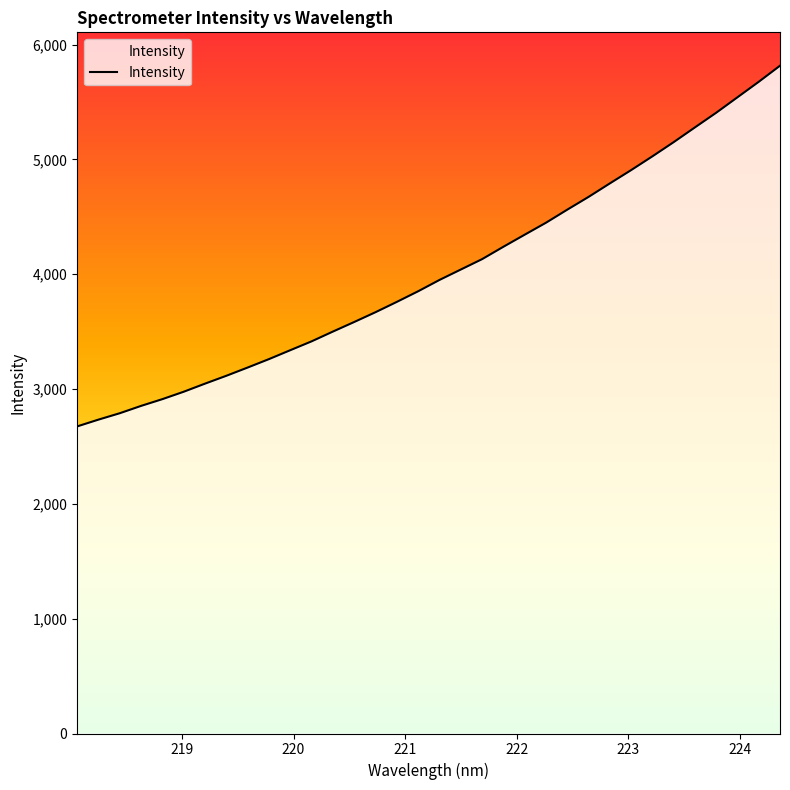

What is the sum of all values?

136664.9